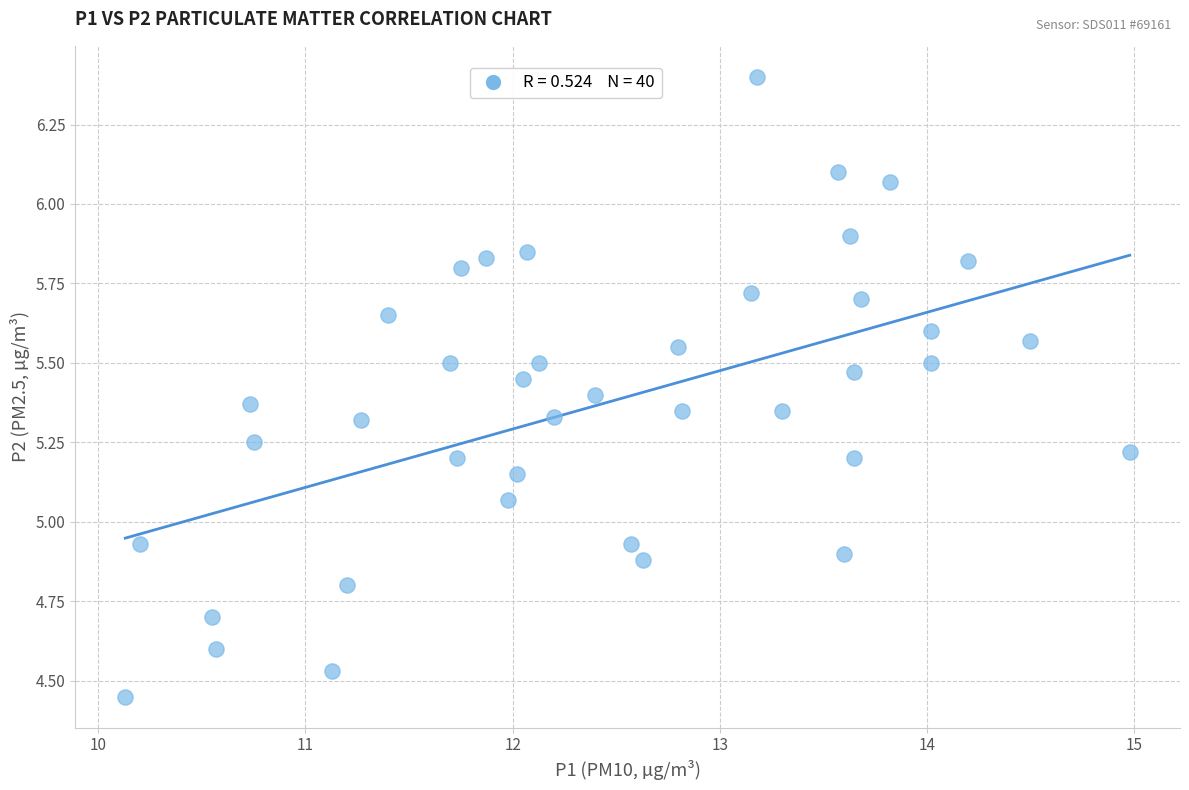

Count the number of points in this scatter plot.

40